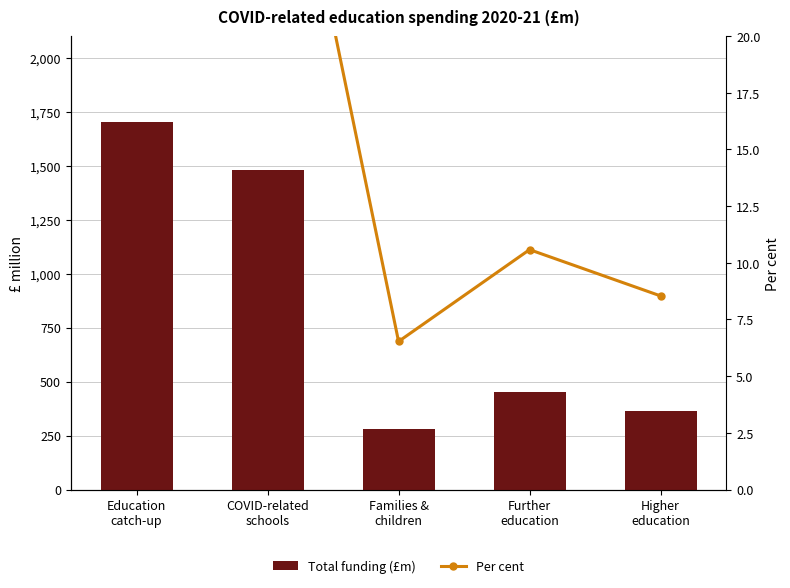

The value of Total funding (£m) at Higher
education is 365.0. True or false?

True